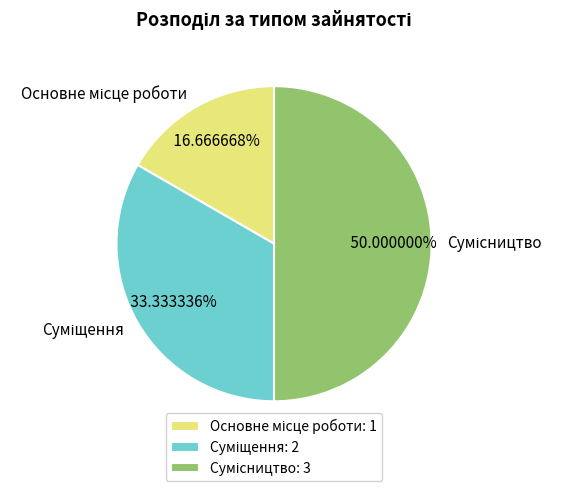

How many slices are in this pie chart?

3